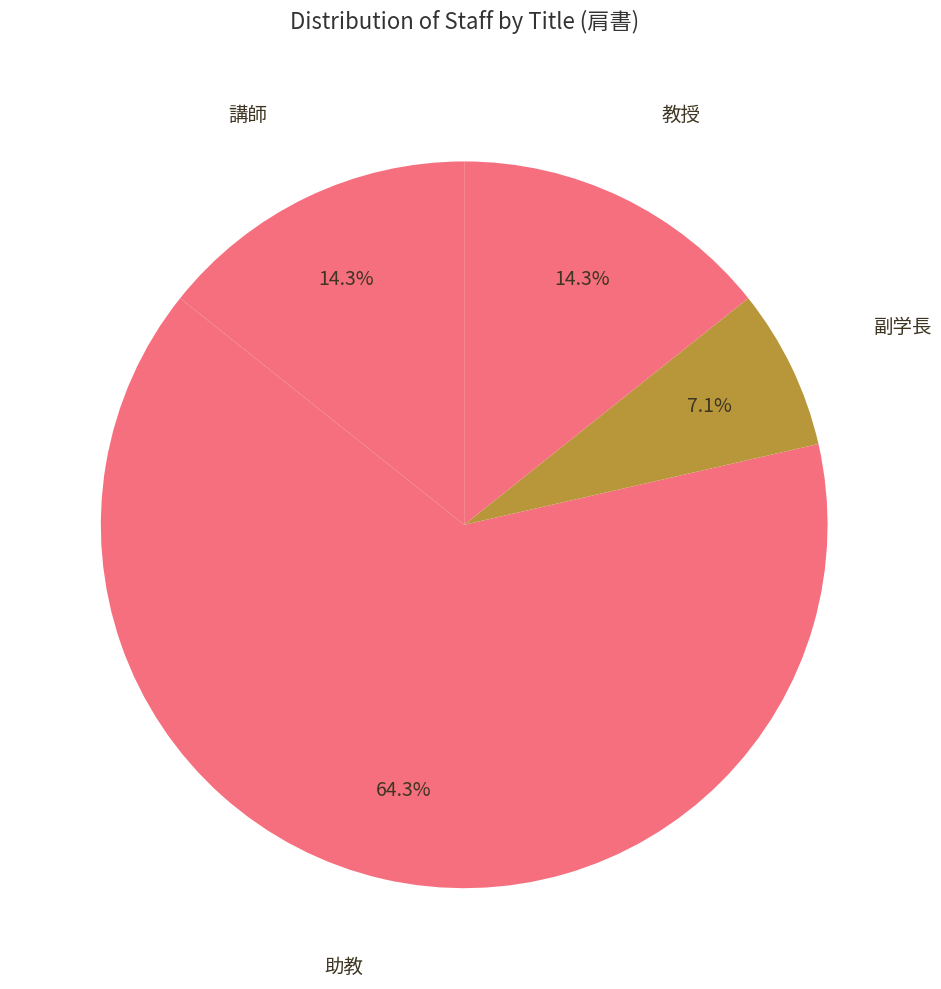

Approximately how many times larger is the value at 副学長 compared to 講師?

0.5